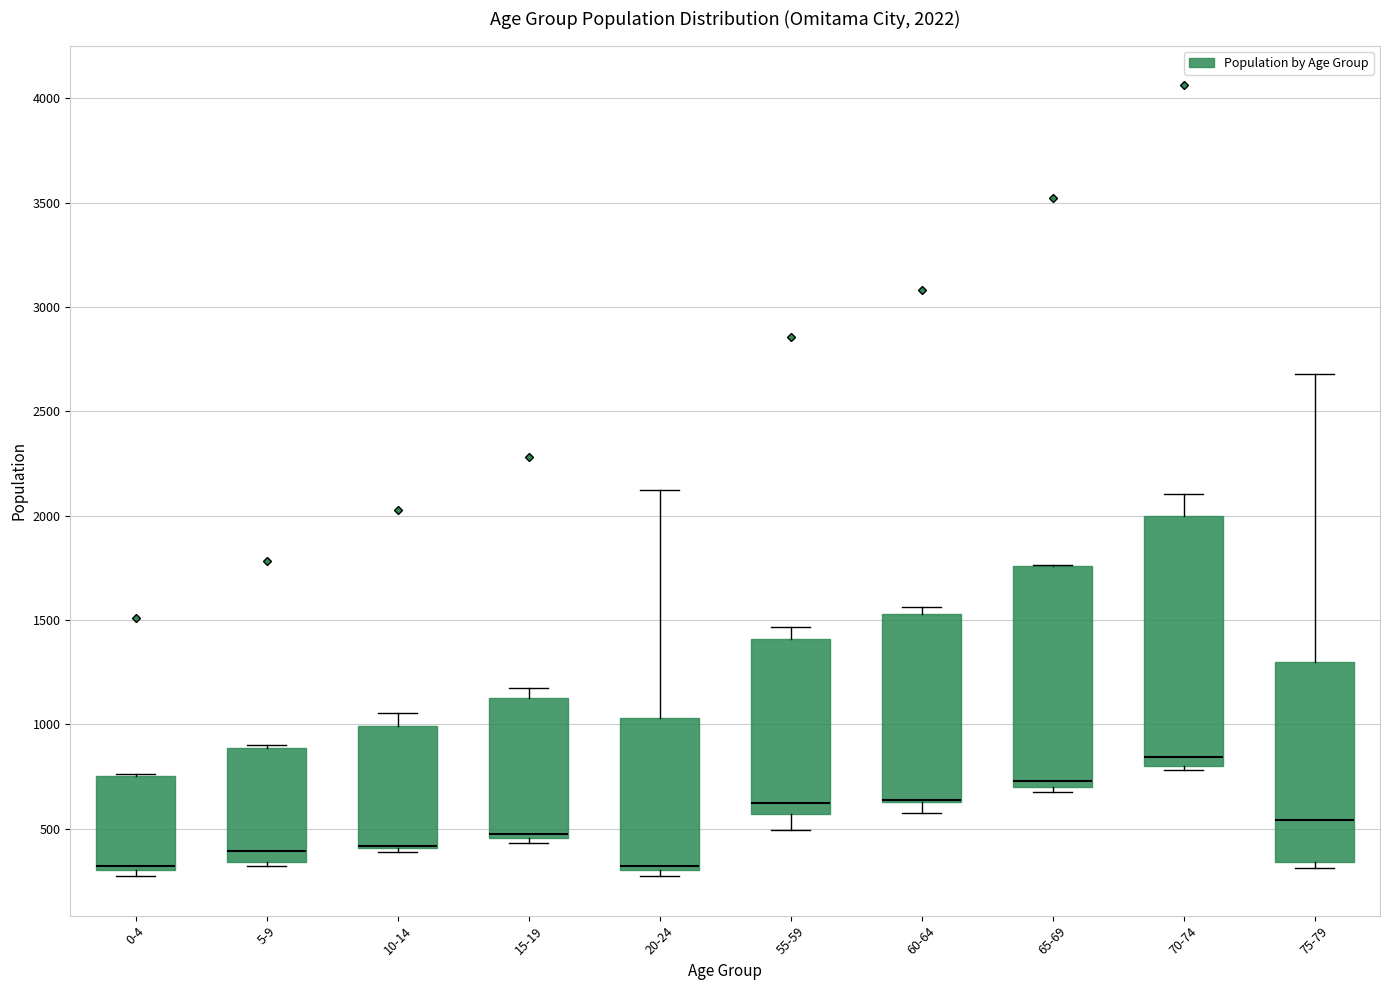

Comparing the boxes themselves (not the whiskers), which one is the tallest?

70-74